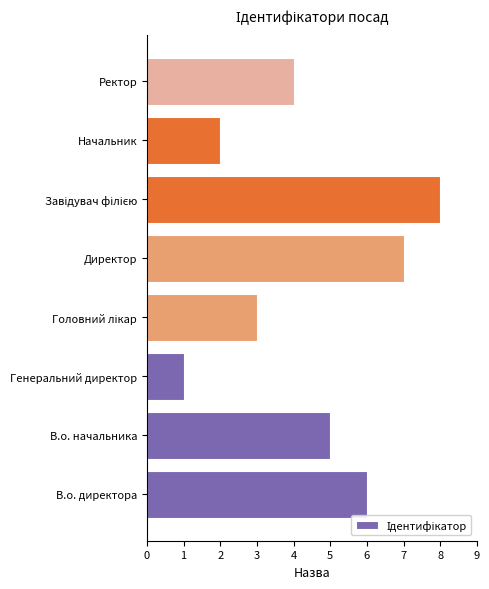

What is the maximum value shown in the chart?

8